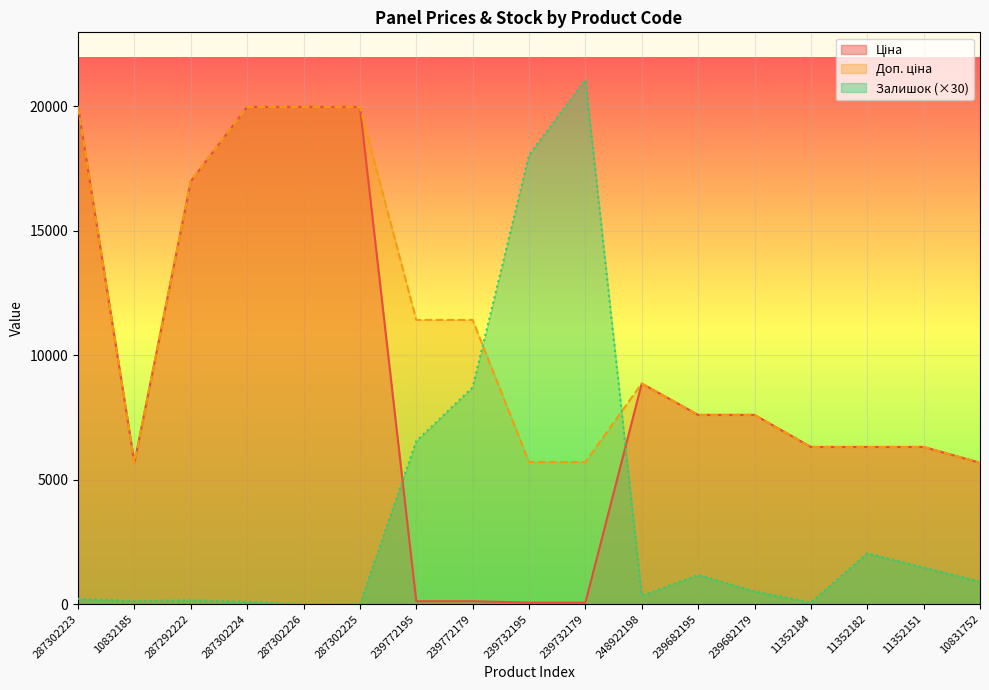

Is it true that Ціна equals 5673.8 at 10832185?

True